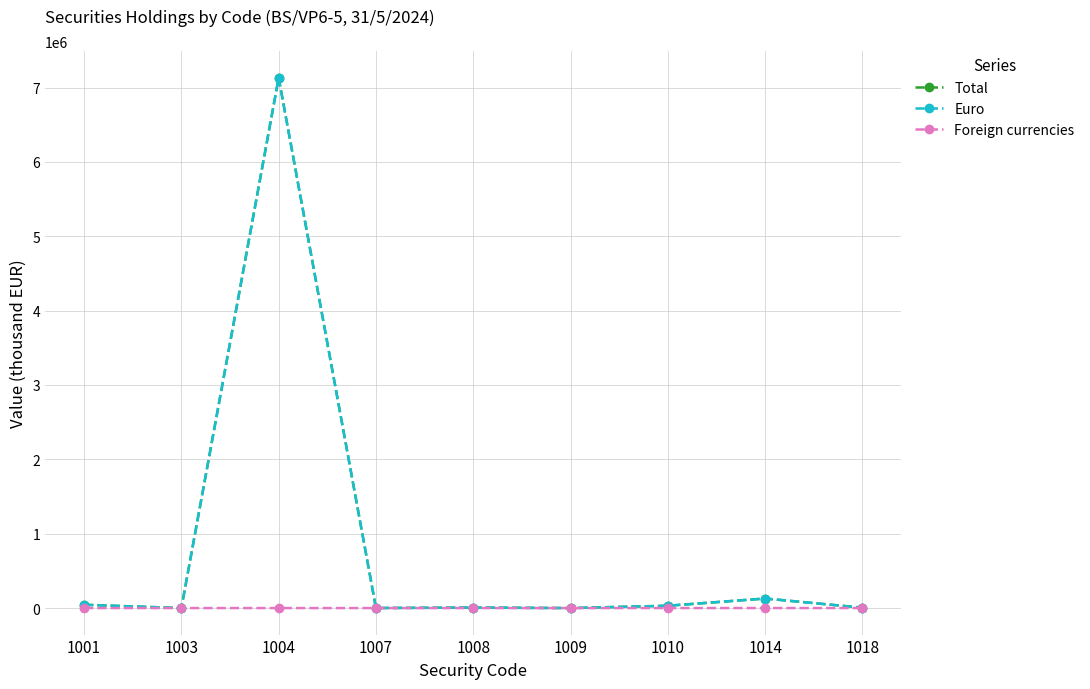

What is the highest value of the Total series?

7131004